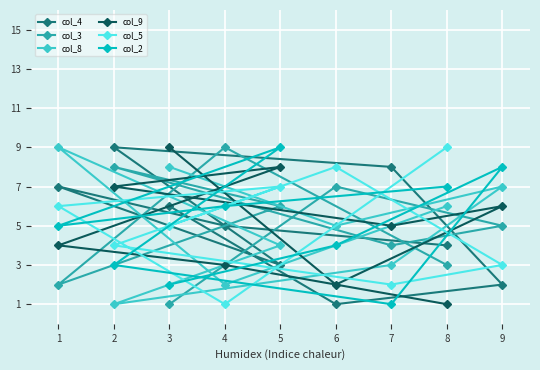

Between 7 and 8, which series saw the biggest shift?

col_5